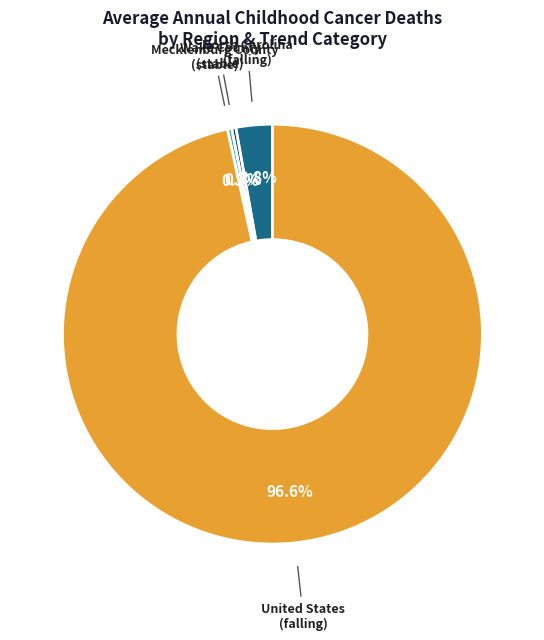

What is the total percentage of United States (falling) and Wake County (stable)?

96.9%